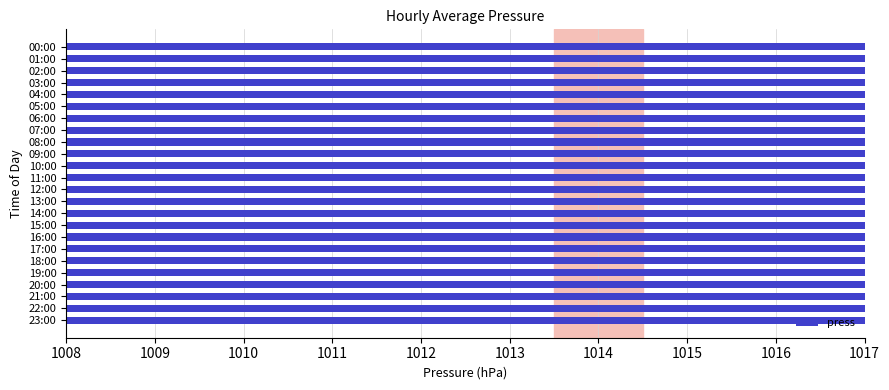

Is it true that the value at 19:00 is 408?

False